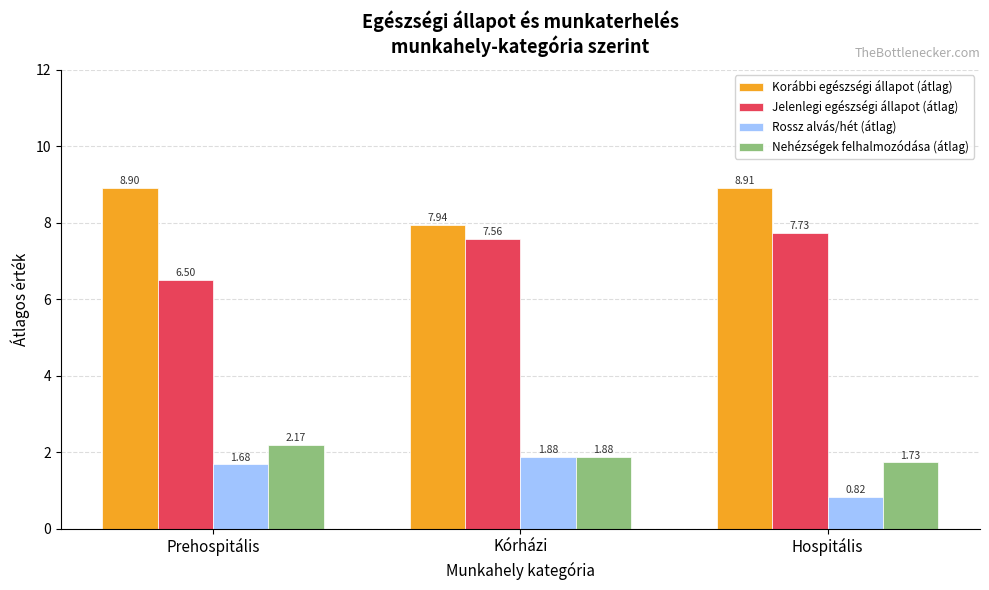

List the labels in order of Nehézségek felhalmozódása (átlag) value, largest first.

Prehospitális, Kórházi, Hospitális